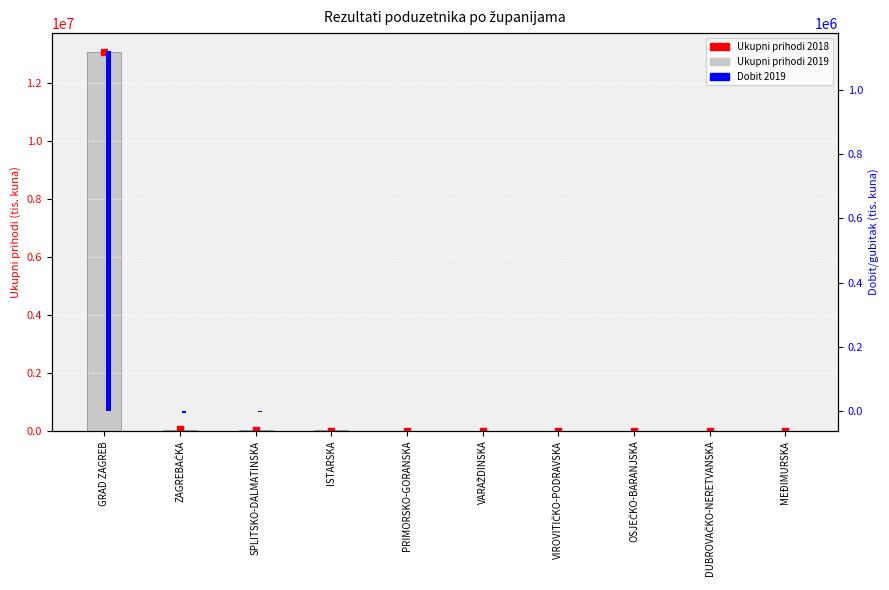

What is the total value across all series at VIROVITIČKO-PODRAVSKA?

23324.0